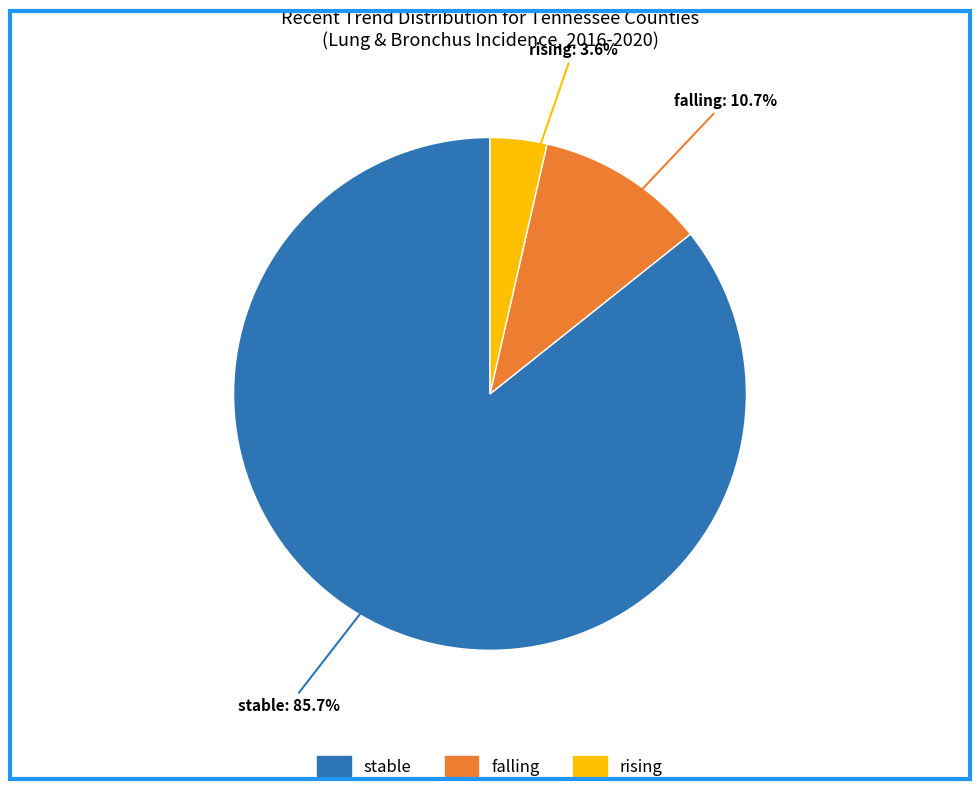

Is there any slice that represents more than half of the pie?

Yes